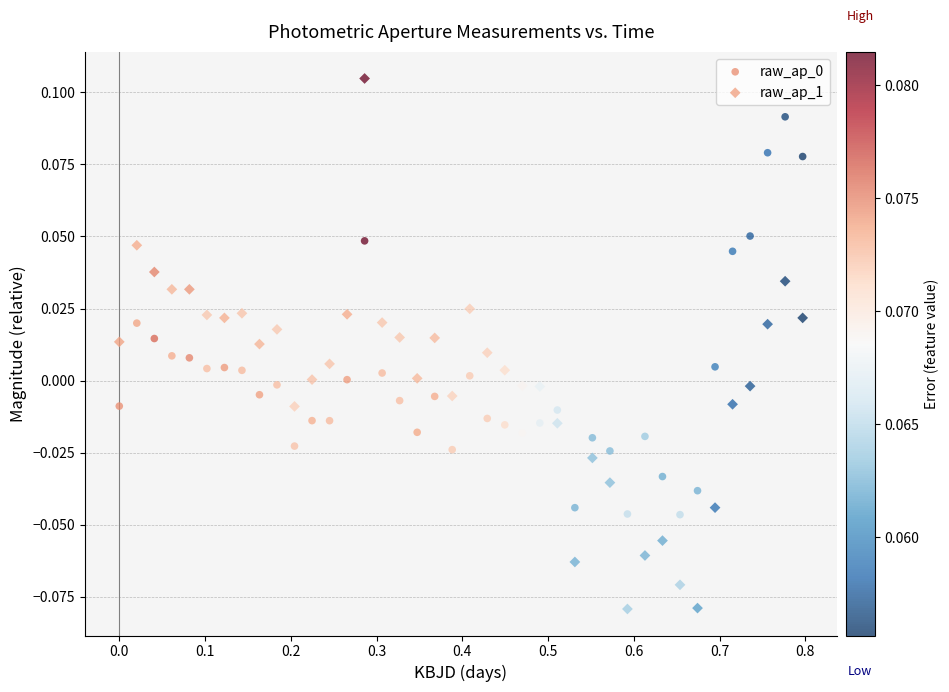

Which series reaches the maximum Y coordinate?

raw_ap_1